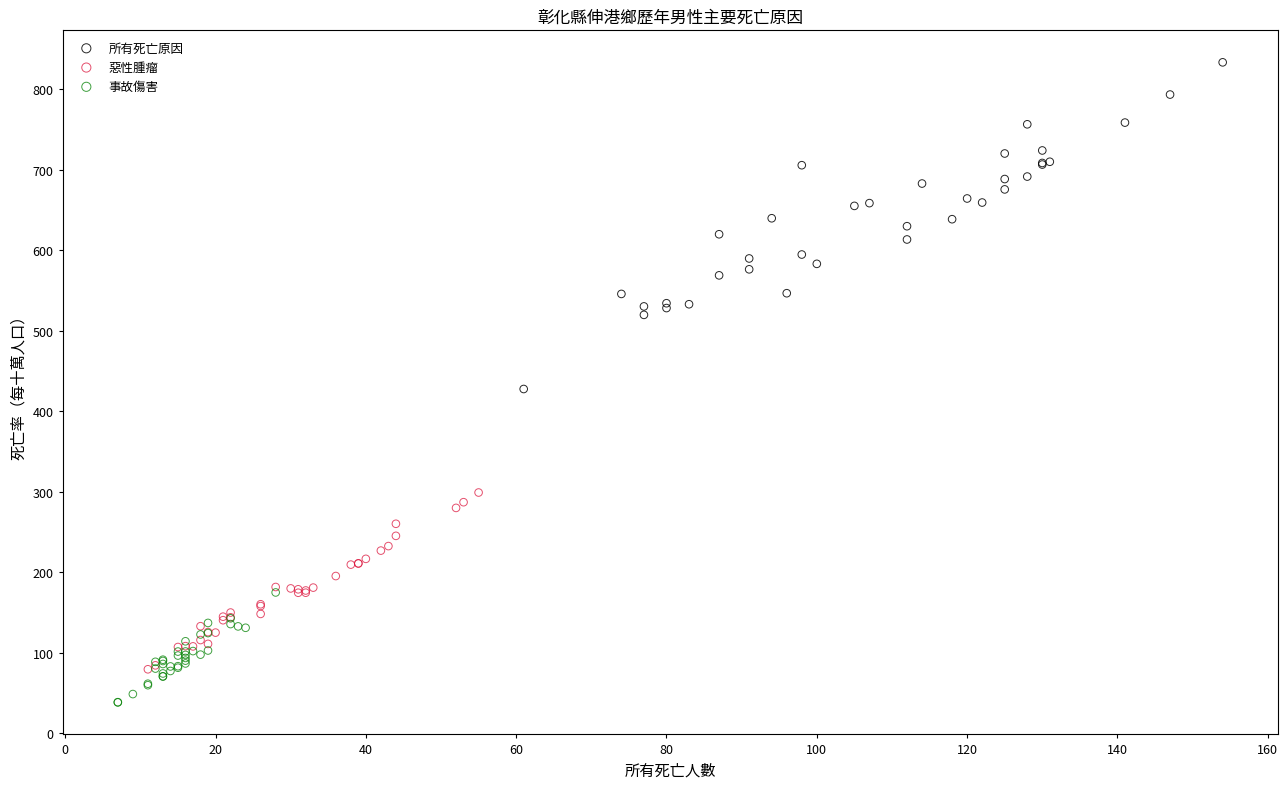

Which series reaches the minimum Y coordinate?

事故傷害